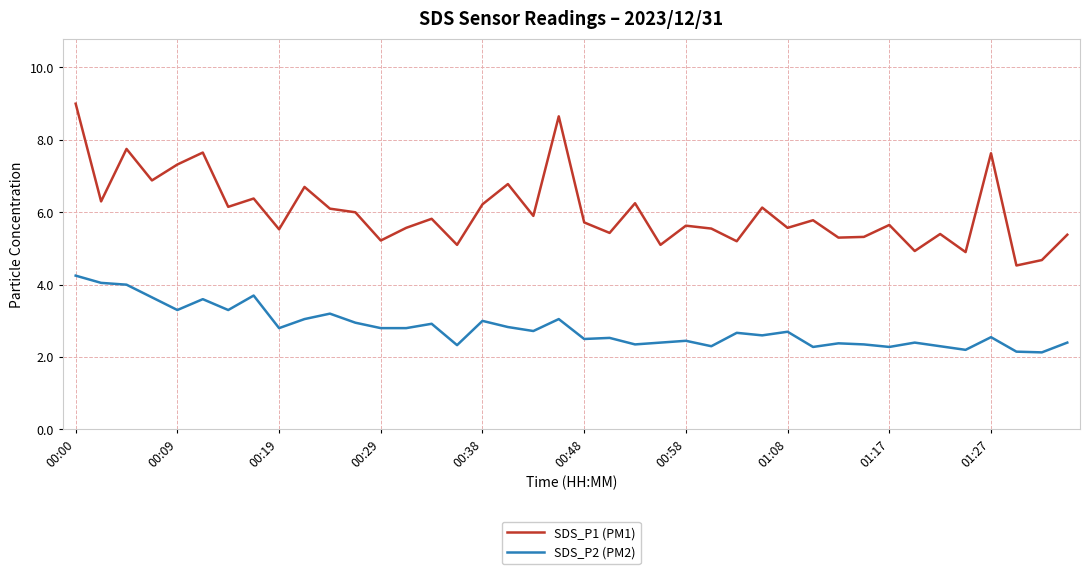

What is the minimum value shown in the chart?

2.1